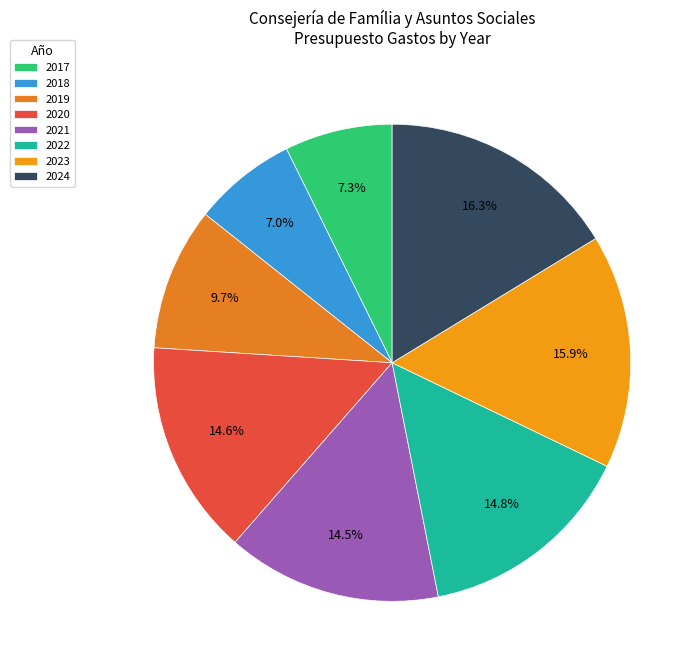

Approximately how many times larger is the value at 2018 compared to 2017?

1.0